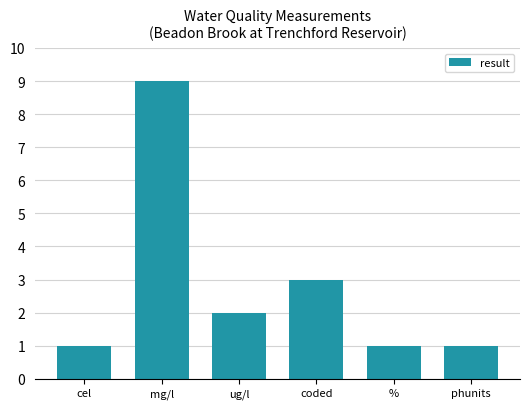

What is the label of the 2nd bar from the right?

%